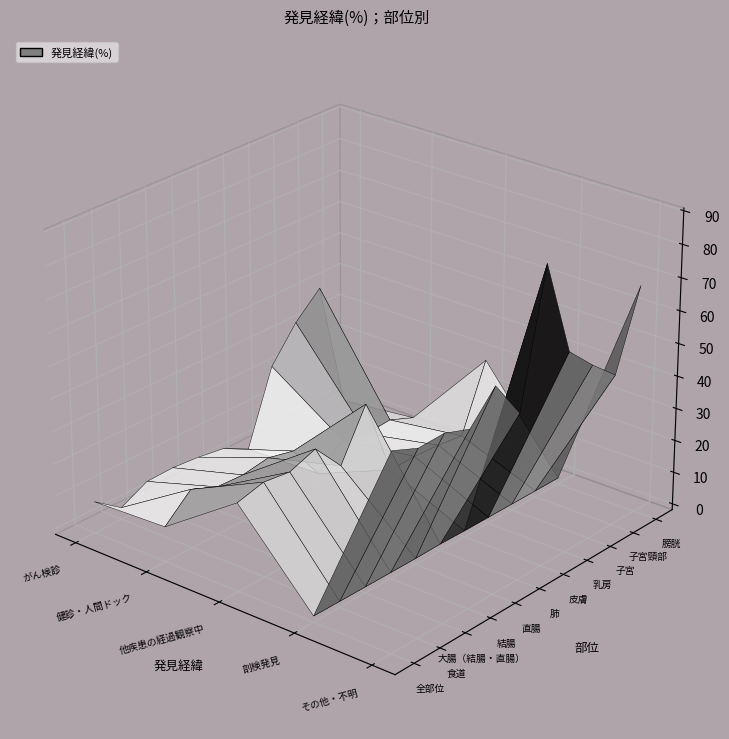

What is the total value across all series at 0?

127.9